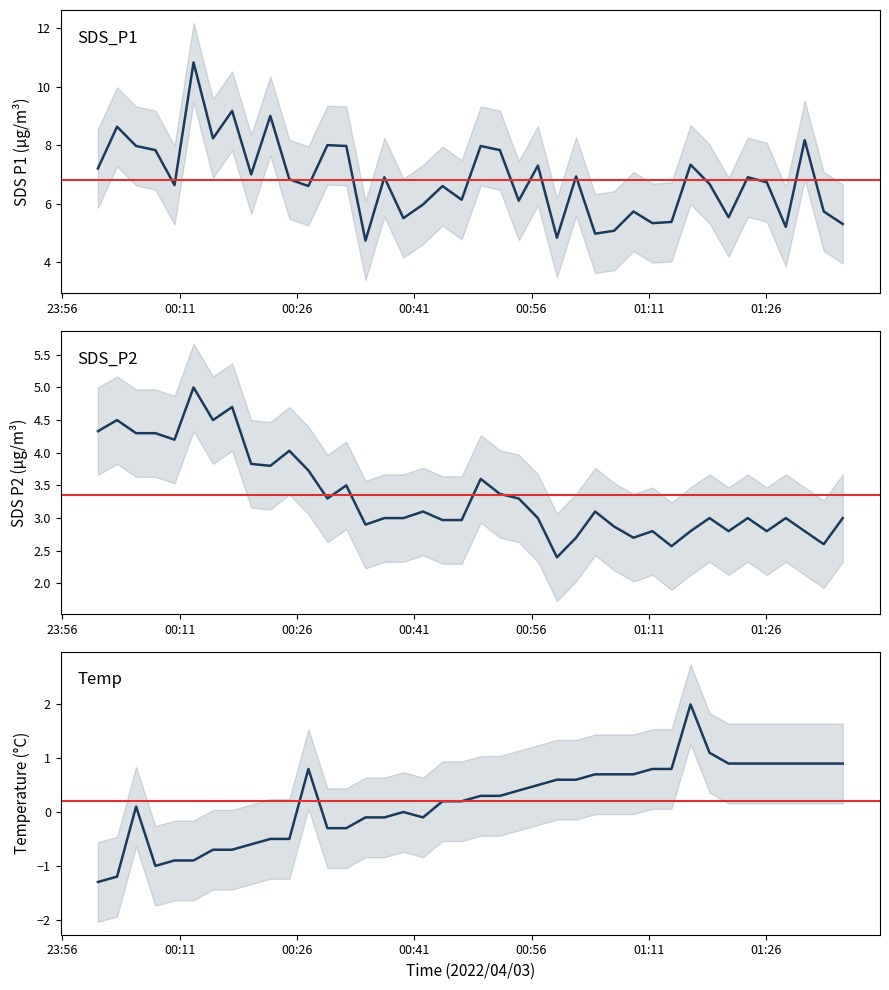

Does the chart have visible grid lines?

No